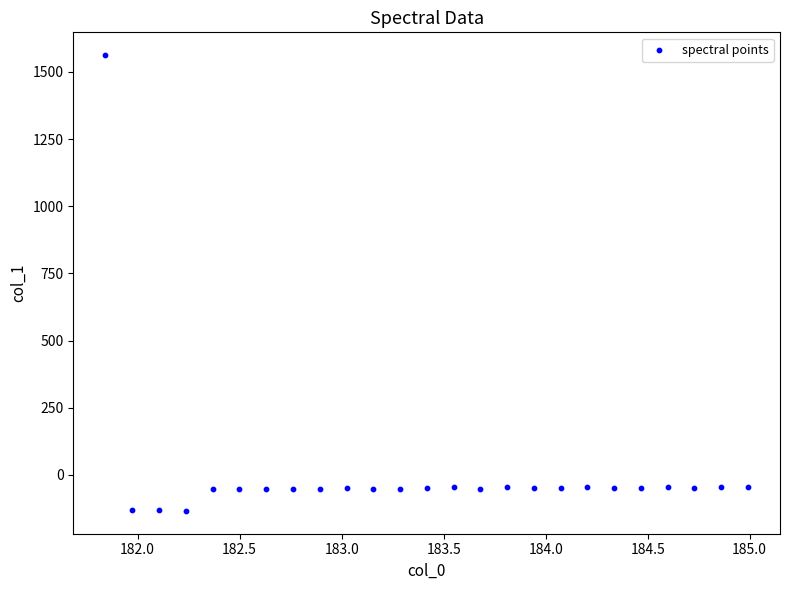

What is the range of Y values (max minus min)?

1696.2